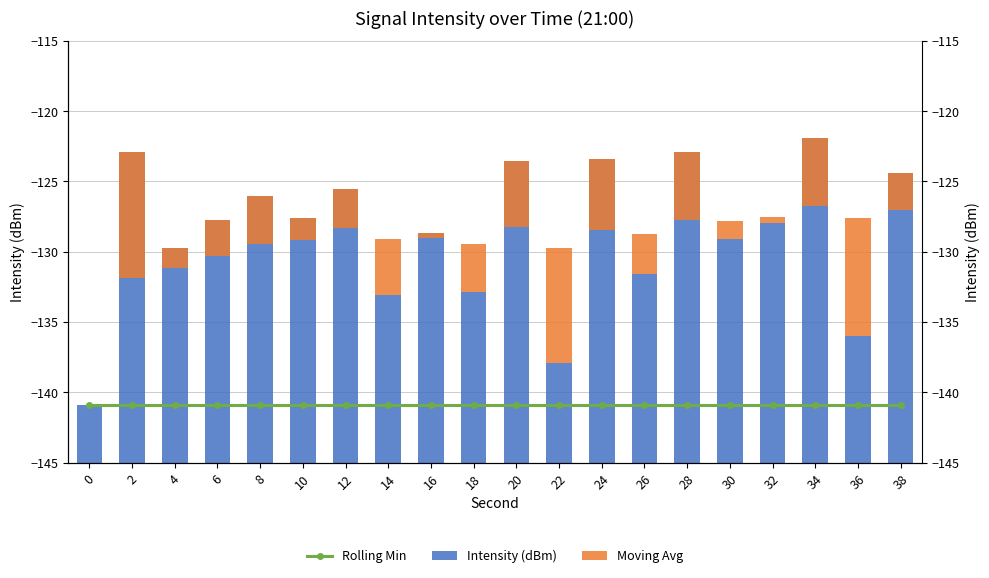

At which category is the sum across all series the highest?

34